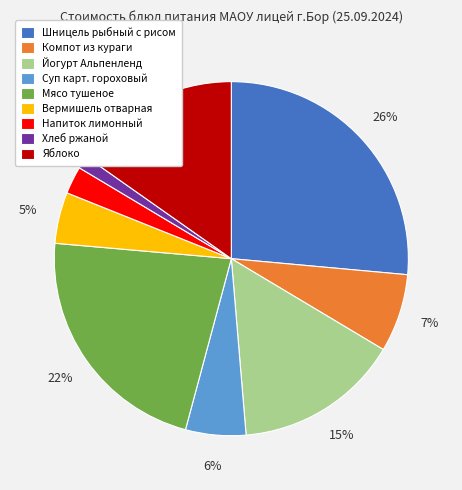

What is the largest slice in the pie chart?

Шницель рыбный с рисом